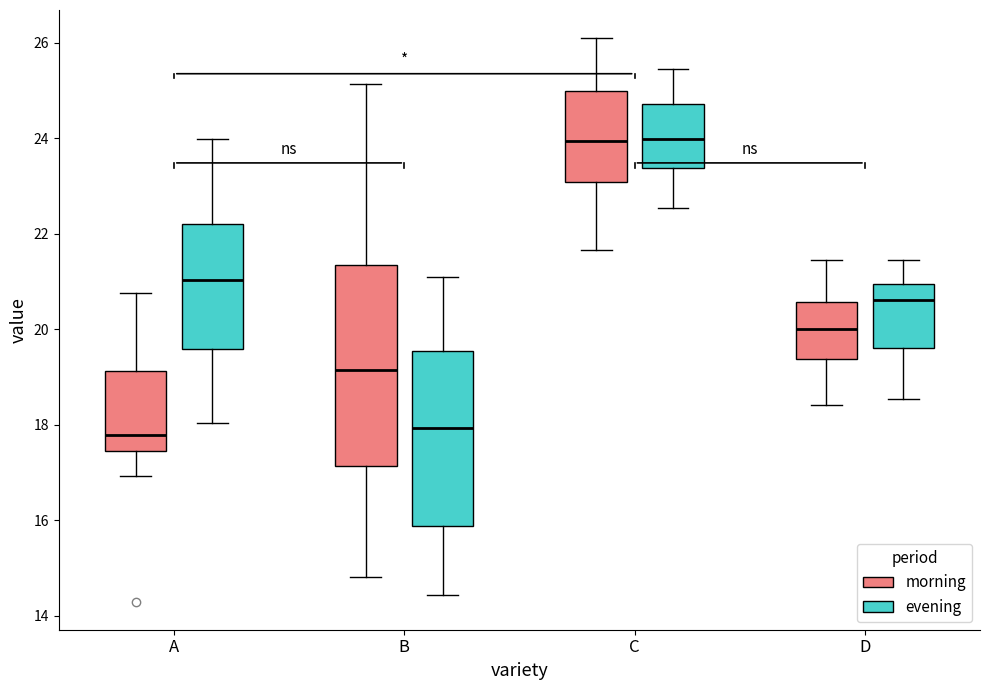

Reading left to right, transcribe this box plot: for each box, give where its median line is, the range the box spans, and where its two whiskers end, as read against the y-axis. The values are not printed on the chart, so give them approximately, as read against the axis.

A (morning): median 17.8, box 17.4 to 19.2, whiskers 17.0 to 20.8
A (evening): median 21.0, box 19.6 to 22.2, whiskers 18.0 to 24.0
B (morning): median 19.2, box 17.2 to 21.4, whiskers 14.8 to 25.2
B (evening): median 18.0, box 15.8 to 19.6, whiskers 14.4 to 21.2
C (morning): median 24.0, box 23.0 to 25.0, whiskers 21.6 to 26.2
C (evening): median 24.0, box 23.4 to 24.8, whiskers 22.6 to 25.4
D (morning): median 20.0, box 19.4 to 20.6, whiskers 18.4 to 21.4
D (evening): median 20.6, box 19.6 to 21.0, whiskers 18.6 to 21.4